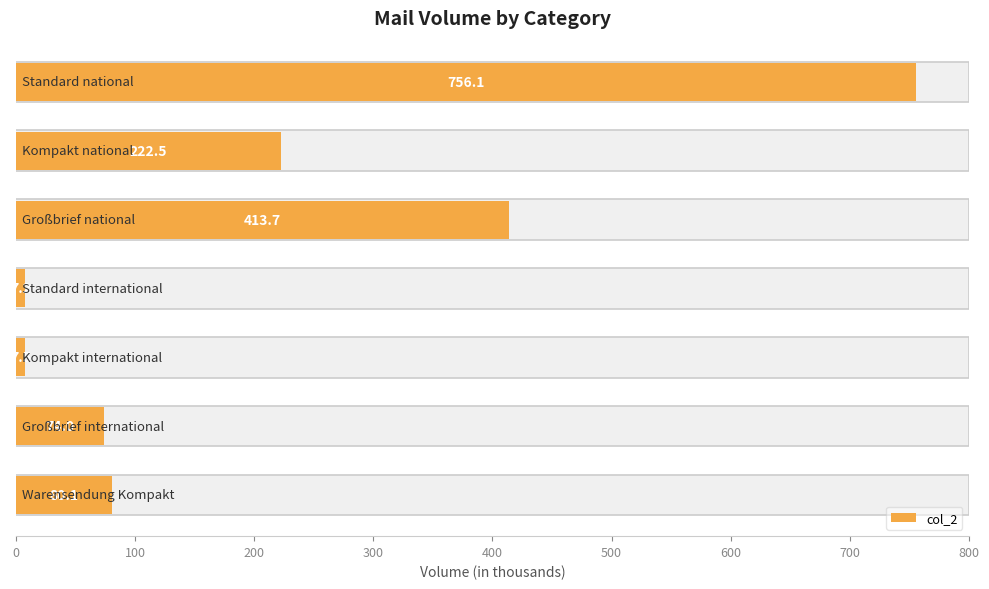

How many series are shown in this chart?

1